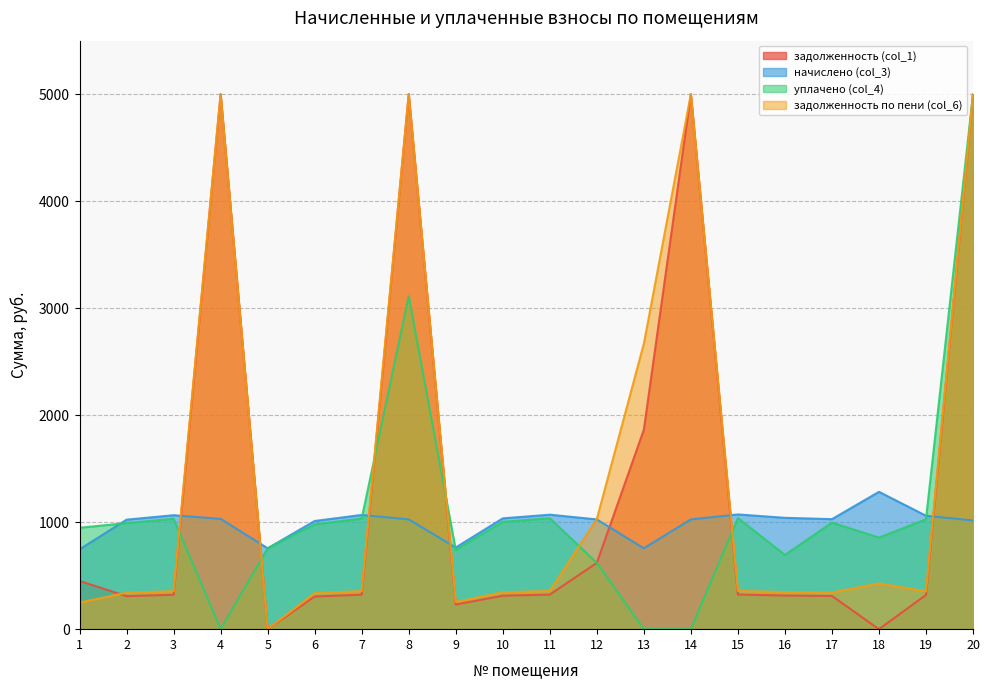

What is the average value of the уплачено (col_4) series?

1093.0